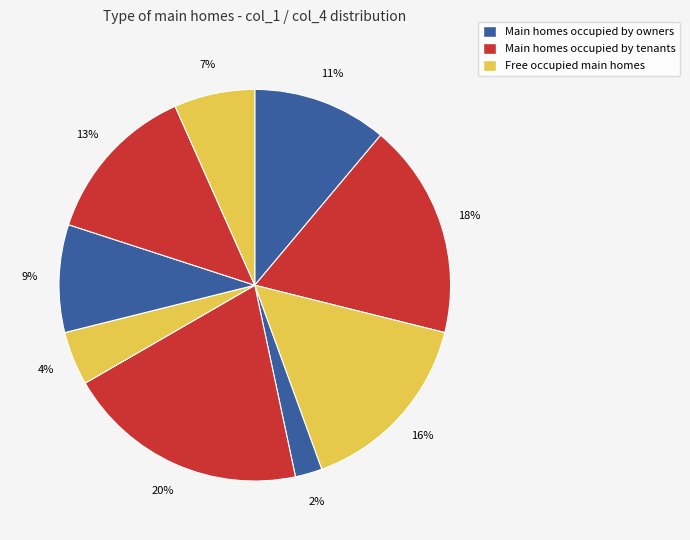

How many segments does this pie chart have?

9